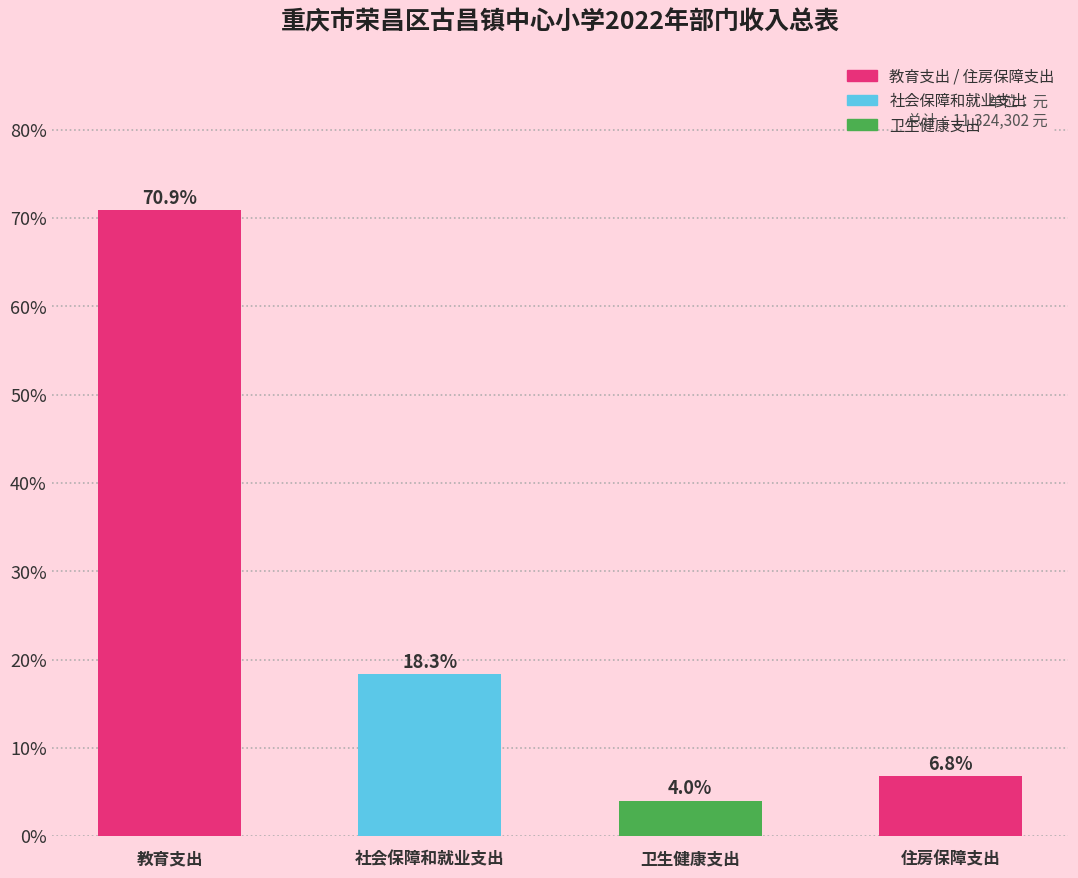

Reading left to right, list all the values displayed in this chart.

教育支出=70.9	社会保障和就业支出=18.3	卫生健康支出=4.0	住房保障支出=6.8